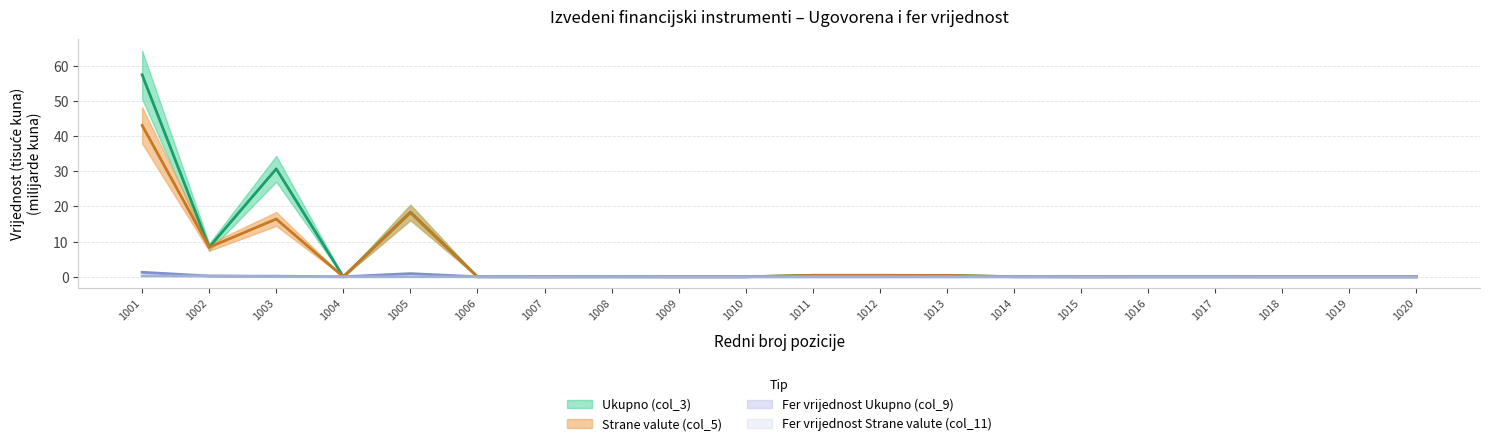

Which series has the widest spread of values?

Ukupno (col_3)